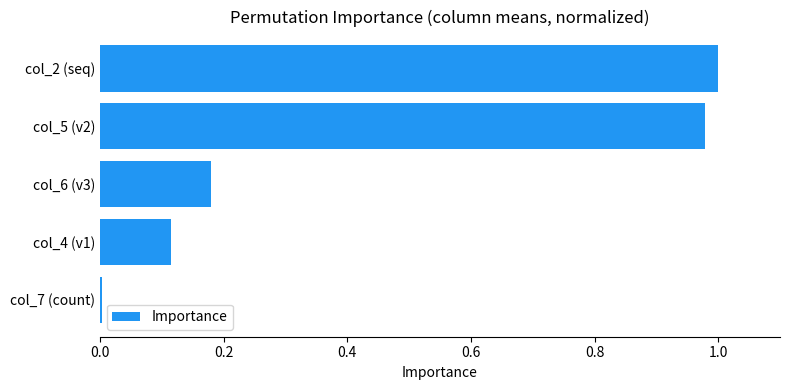

What is the sum of all values?

2.3